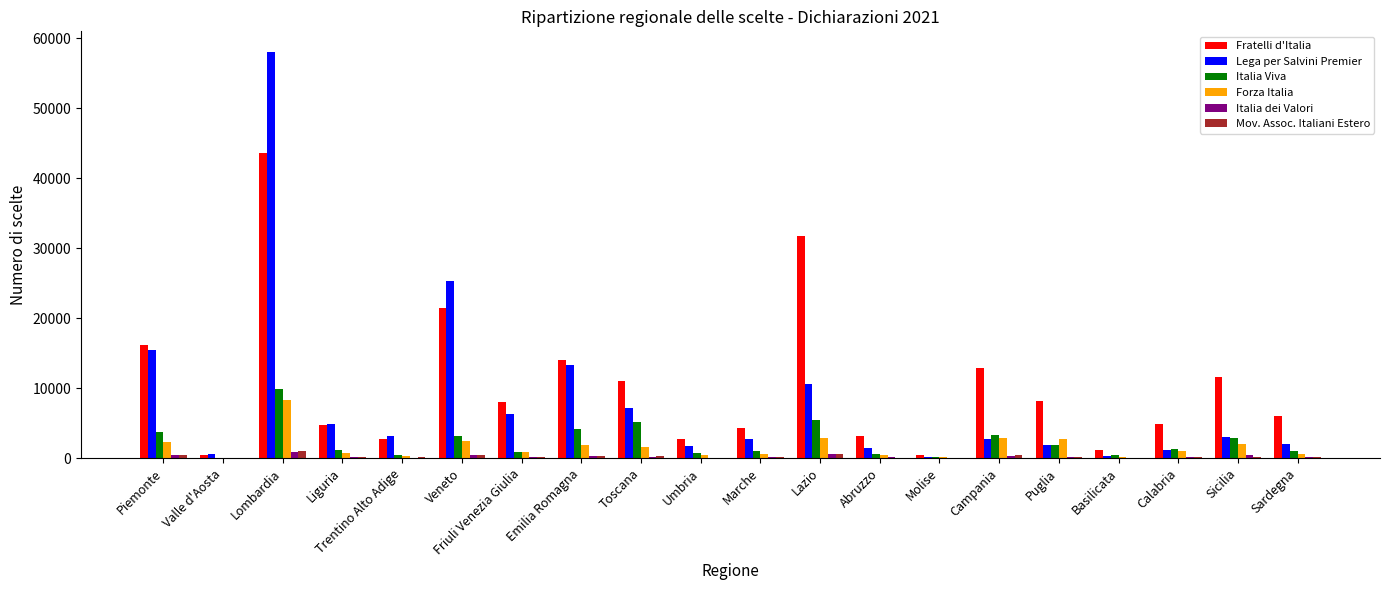

How many series are shown in this chart?

6